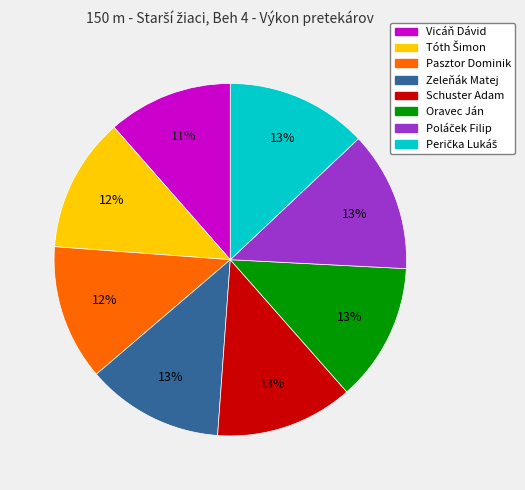

Is there a majority slice in this chart?

No